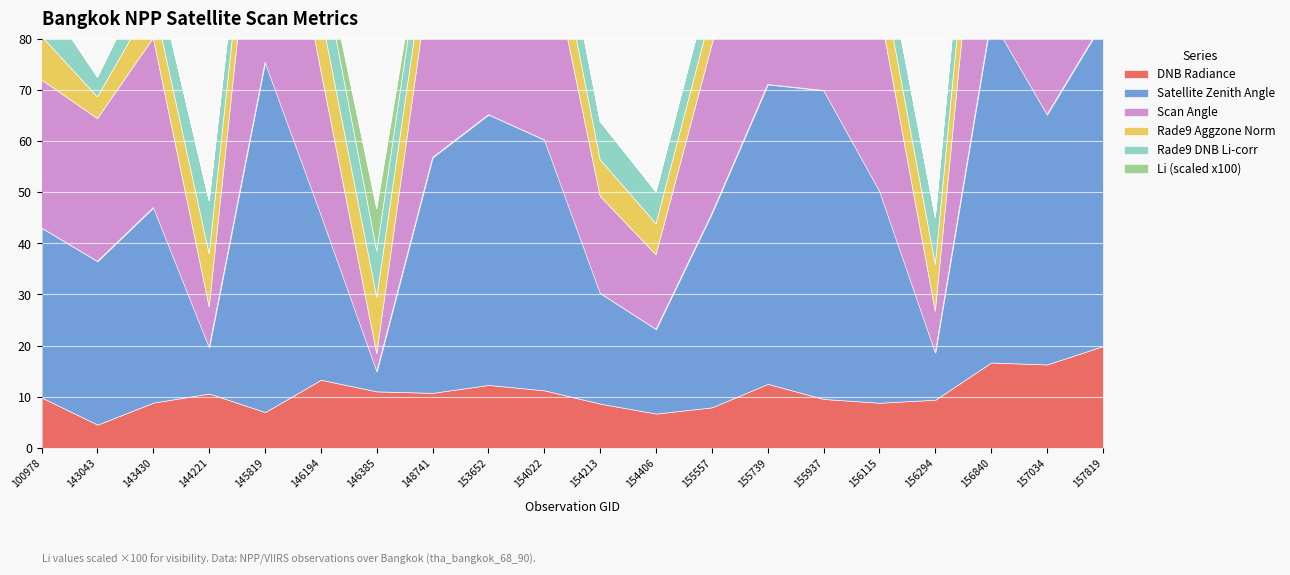

Which category has the lowest value across all series?

144221